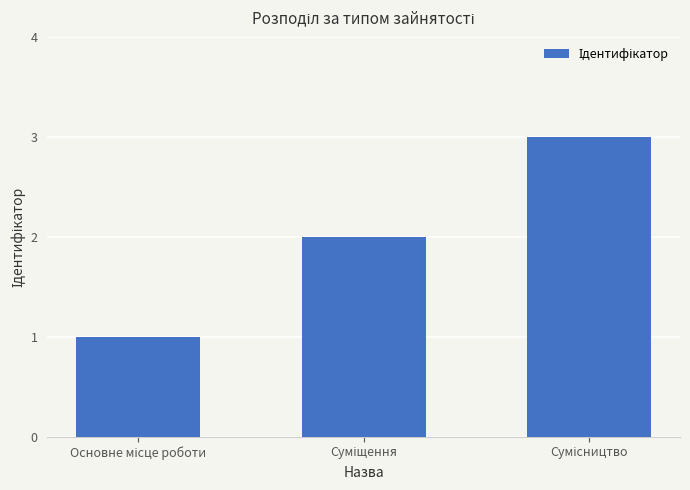

How many bars are there in total?

3